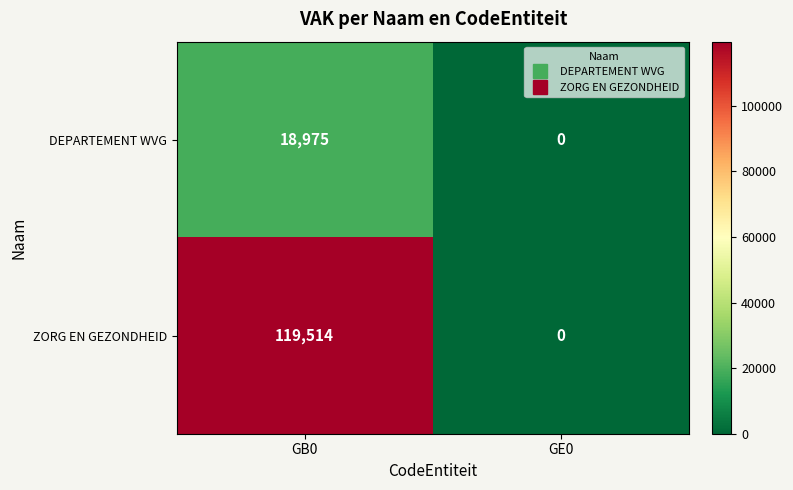

Between GB0 and GE0, which series saw the biggest shift?

ZORG EN GEZONDHEID